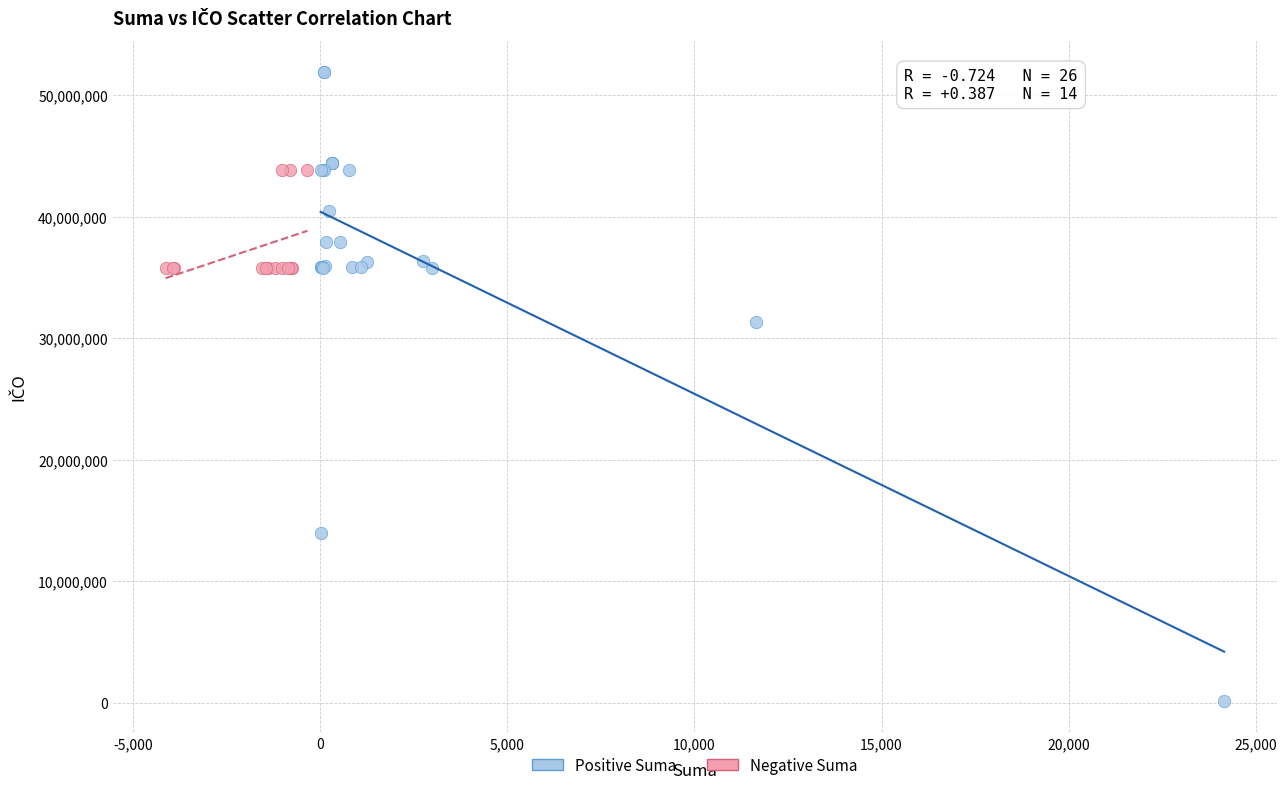

Which series has the widest spread of Y values?

Positive Suma